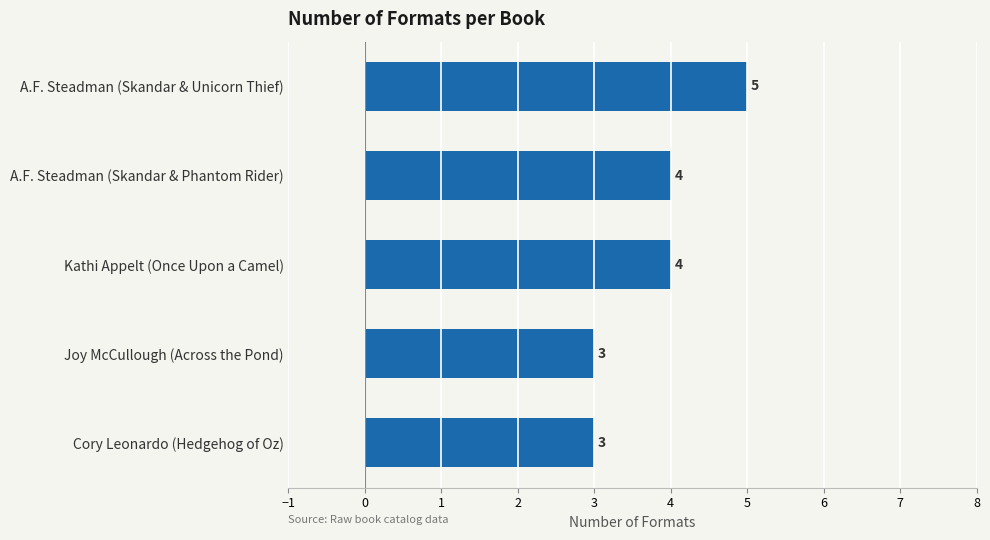

How many data points are less than 4?

2